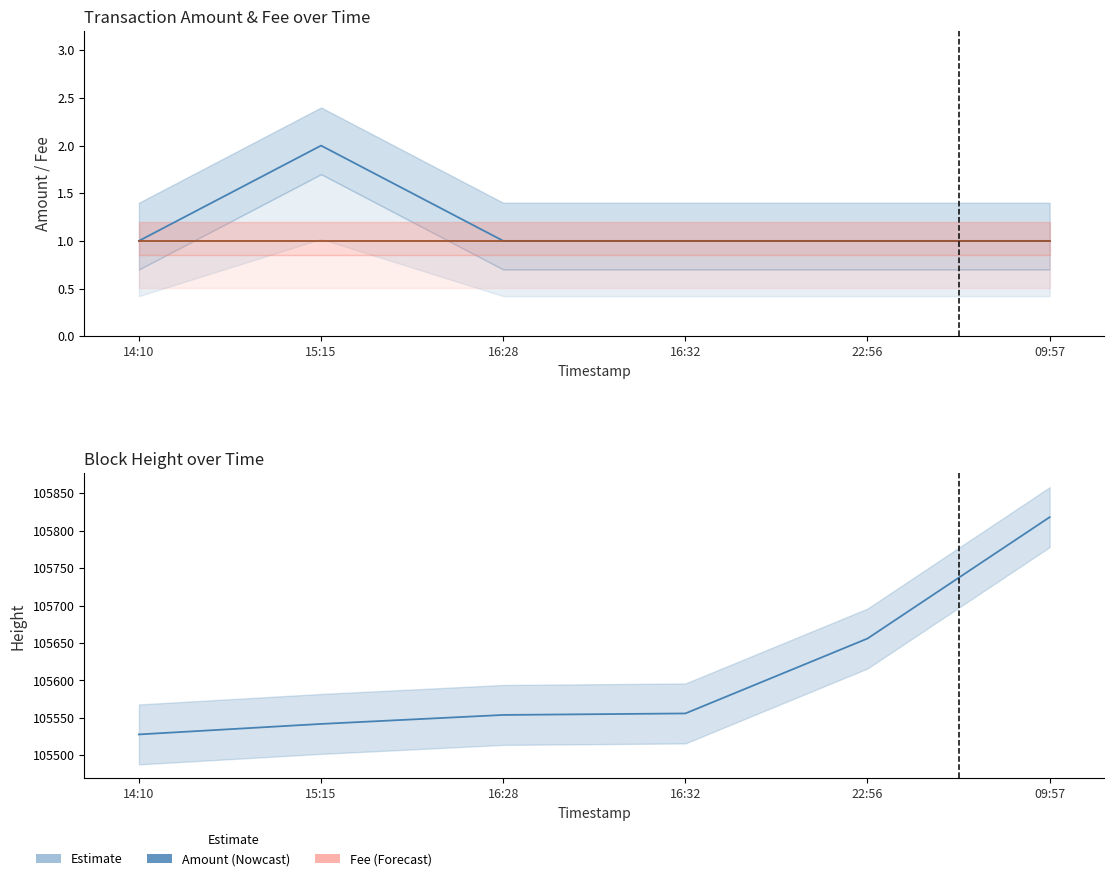

What is the label of the 3rd point from the right?

16:32